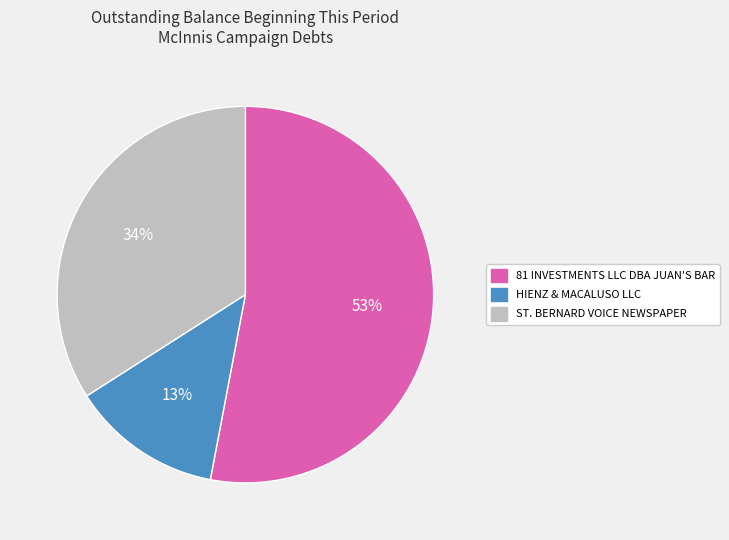

What is the ratio of the value at ST. BERNARD VOICE NEWSPAPER to the value at HIENZ & MACALUSO LLC?

2.6